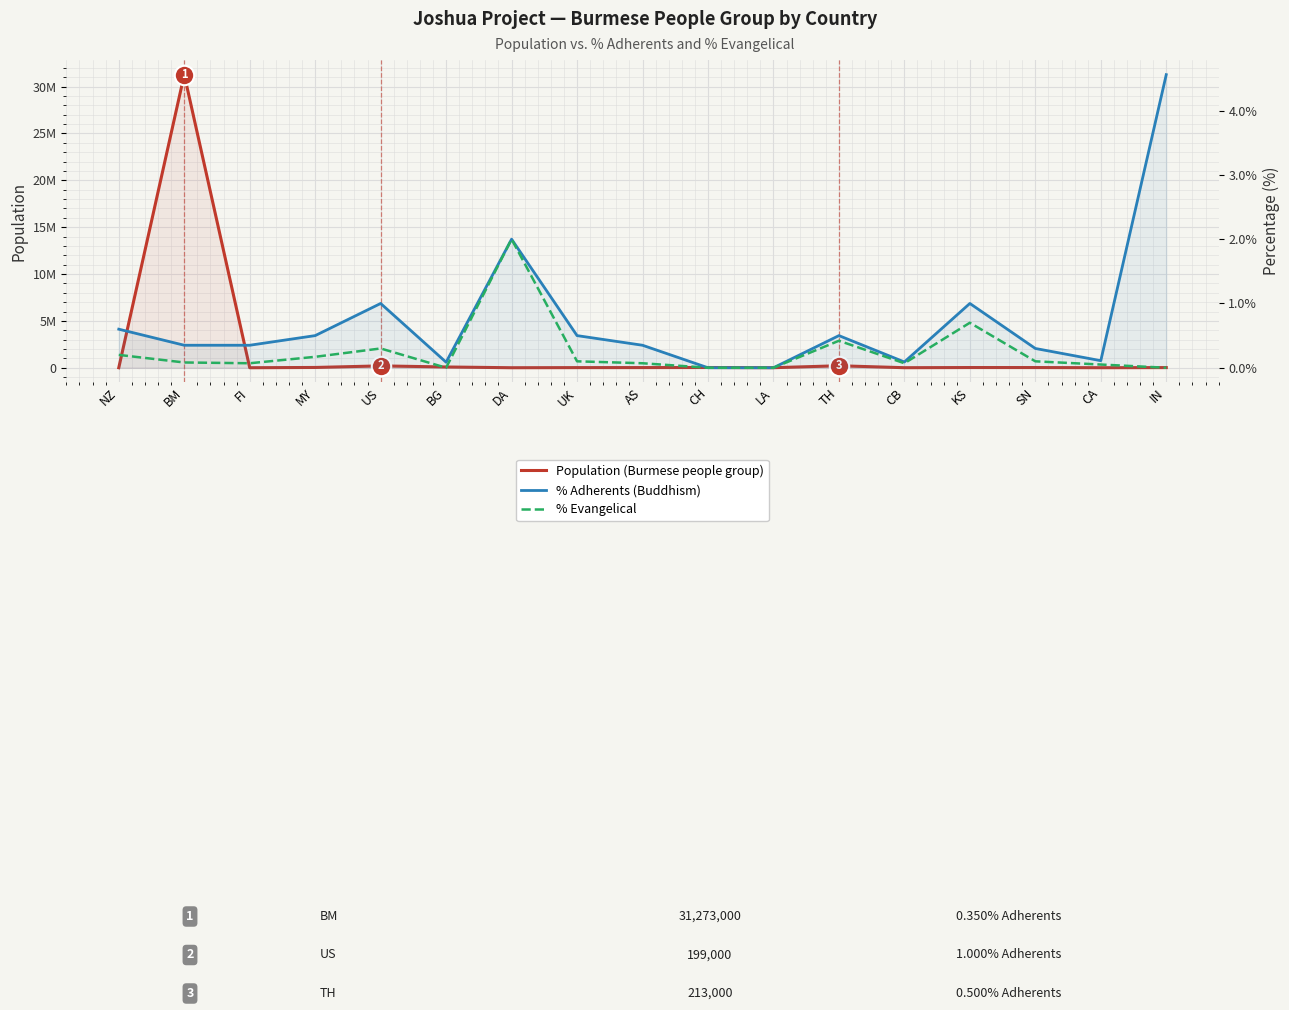

What is the difference between the maximum and minimum values in the % Evangelical series?

2.0